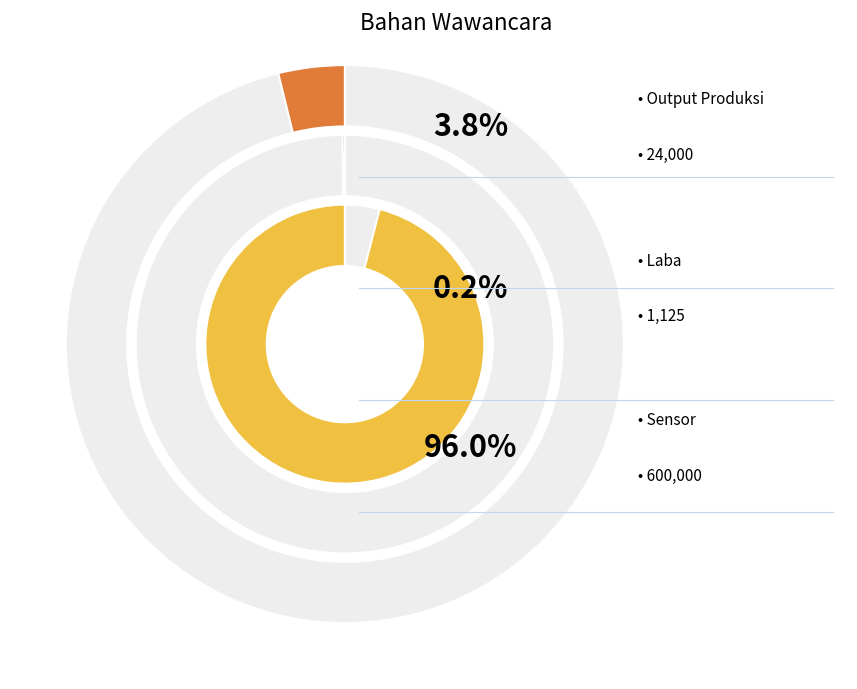

To the nearest percent, what is the difference between the Laba and Output Produksi slice percentages?

4%